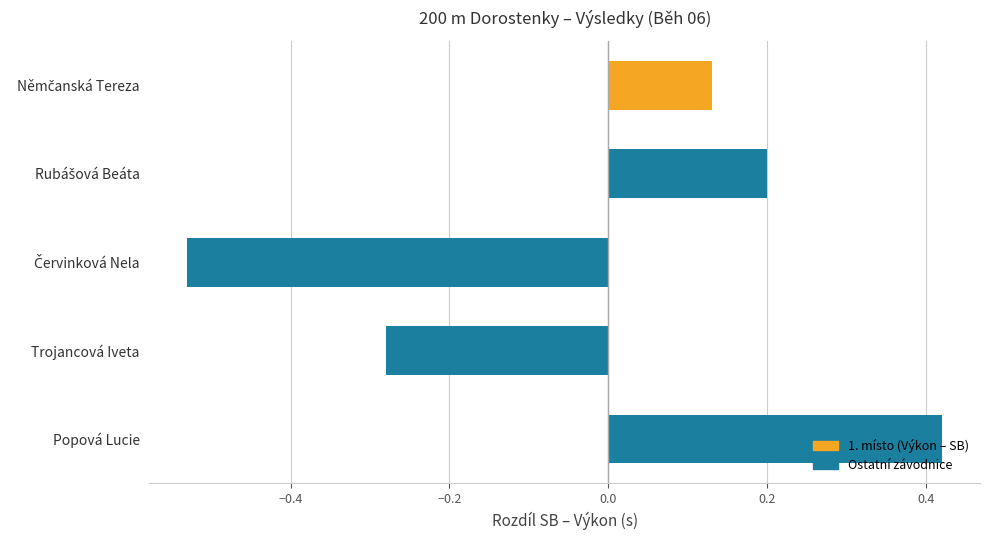

How many values are between 0 and 1?

3